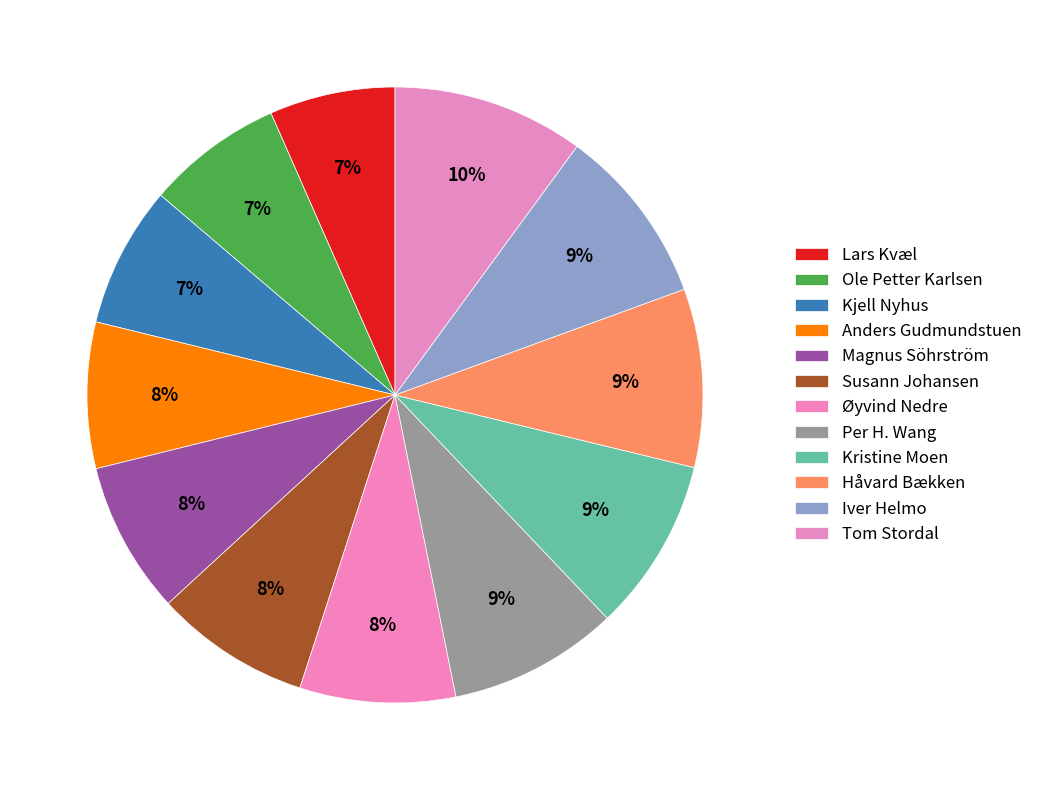

How many slices are in this pie chart?

12